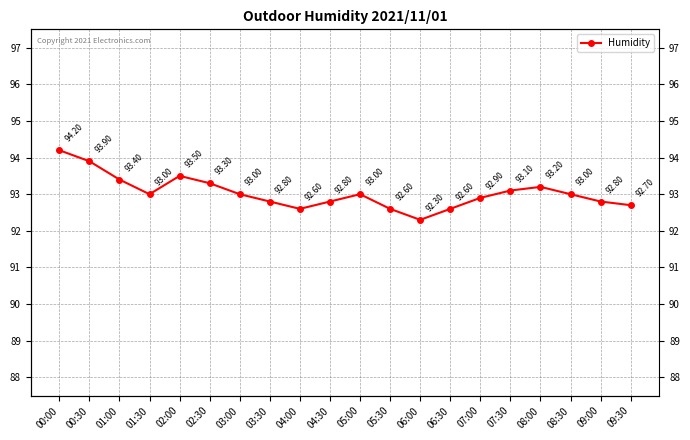

The value at 01:00 is 93.4. True or false?

True